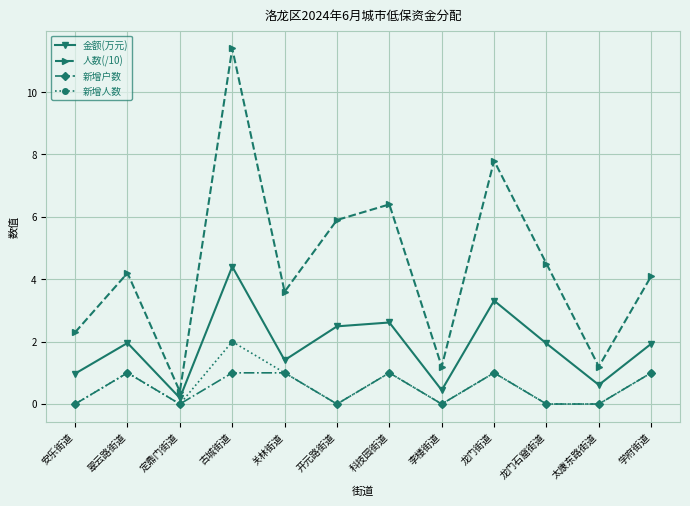

Which series has the largest range (max minus min)?

人数(/10)